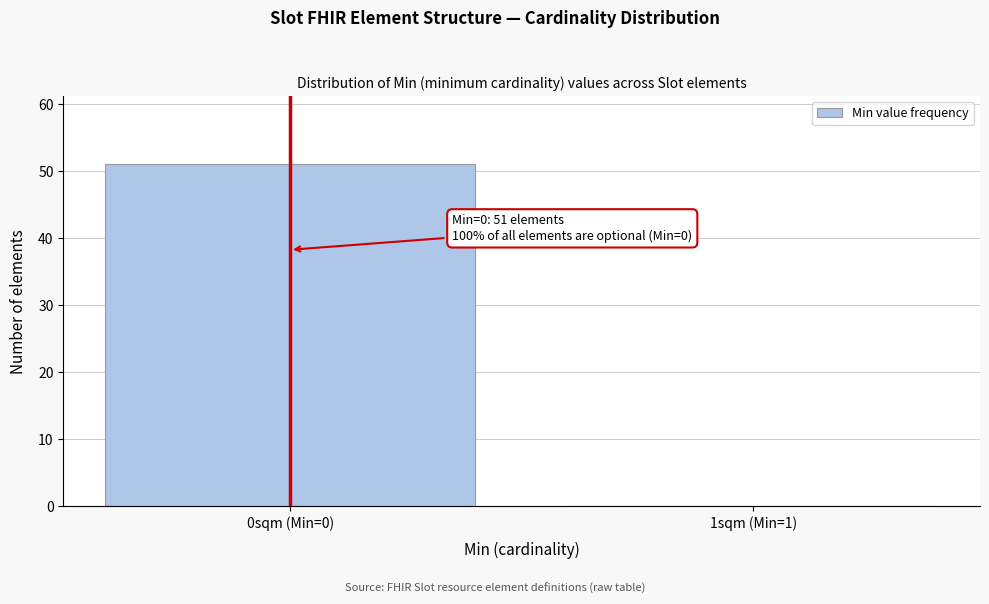

Reading left to right, transcribe all the data shown in this chart.

0sqm (Min=0)=51	1sqm (Min=1)=0